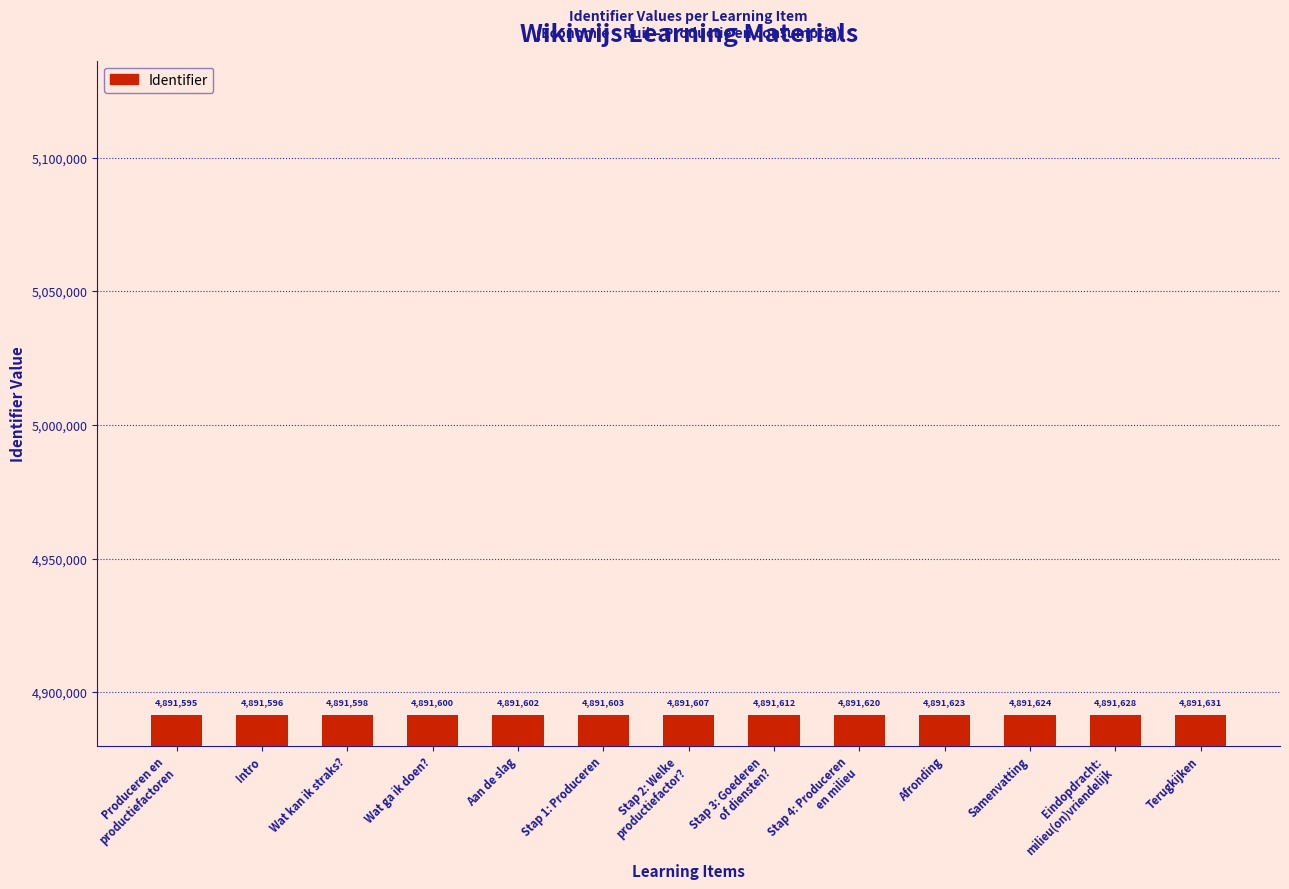

How many values are below 4891607?

6